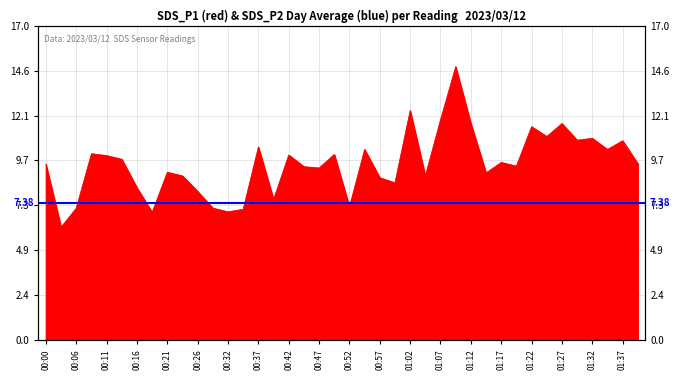

What is the change in value from 01:02 to 01:40?

-2.9